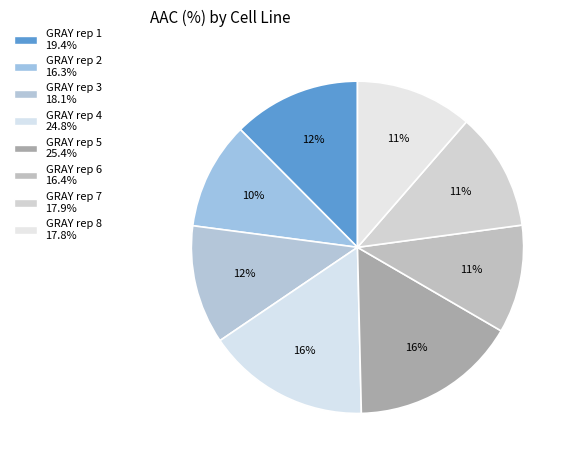

Is there any slice that represents more than half of the pie?

No